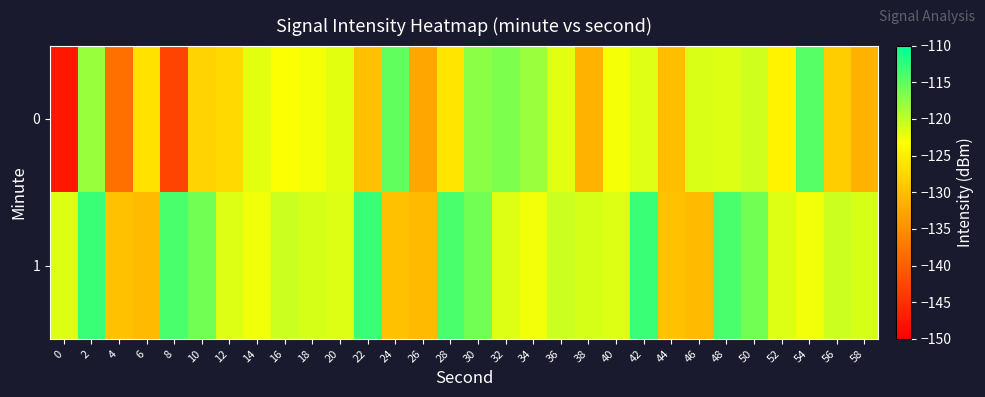

Which series has the largest total across all categories?

1